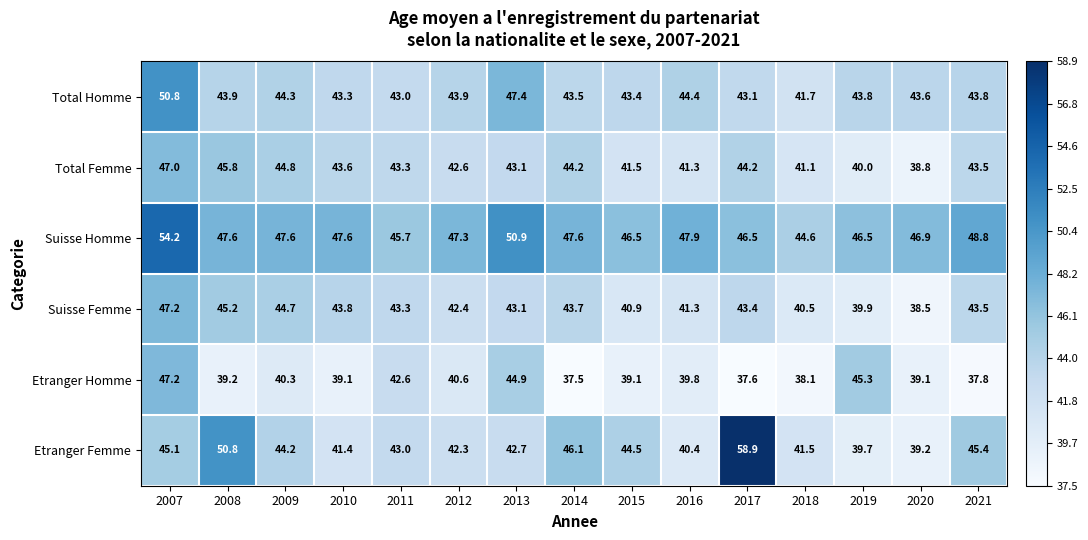

At which category is the sum across all series the highest?

2007